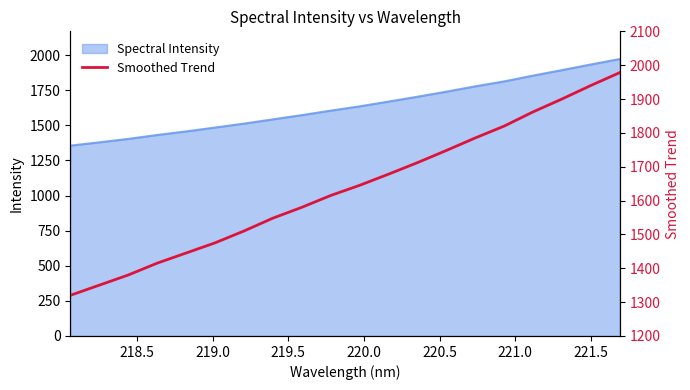

Reading left to right, what are all the values shown in this chart?

1320	1350	1380	1415	1445	1475	1510	1548	1580	1615	1645	1678	1712	1748	1785	1820	1862	1900	1940	1978